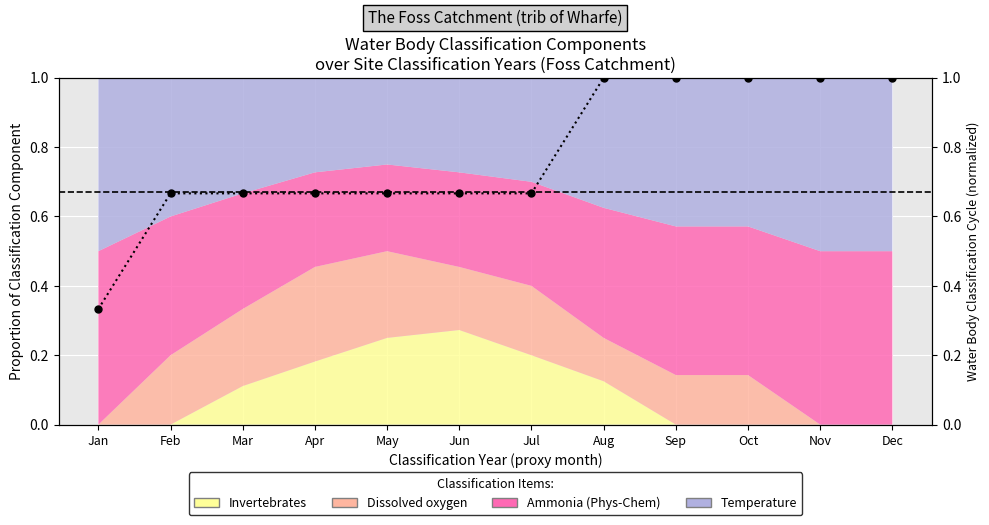

Reading left to right, list all the values displayed in this chart.

0.3	0.7	0.7	0.7	0.7	0.7	0.7	1.0	1.0	1.0	1.0	1.0